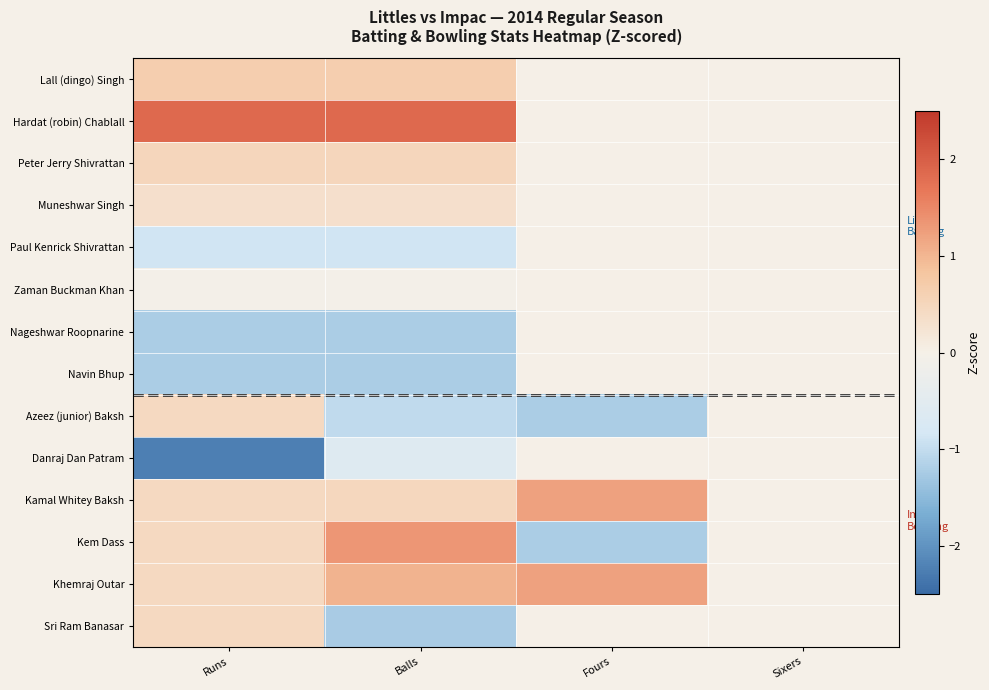

Reading left to right, list all the values displayed in this chart.

Lall (dingo) Singh: Runs=0.7	Balls=0.7	Fours=0.0	Sixers=0.0
Hardat (robin) Chablall: Runs=1.9	Balls=1.9	Fours=0.0	Sixers=0.0
Peter Jerry Shivrattan: Runs=0.5	Balls=0.5	Fours=0.0	Sixers=0.0
Muneshwar Singh: Runs=0.3	Balls=0.3	Fours=0.0	Sixers=0.0
Paul Kenrick Shivrattan: Runs=-0.9	Balls=-0.9	Fours=0.0	Sixers=0.0
Zaman Buckman Khan: Runs=-0.0	Balls=-0.0	Fours=0.0	Sixers=0.0
Nageshwar Roopnarine: Runs=-1.2	Balls=-1.2	Fours=0.0	Sixers=0.0
Navin Bhup: Runs=-1.2	Balls=-1.2	Fours=0.0	Sixers=0.0
Azeez (junior) Baksh: Runs=0.4	Balls=-1.0	Fours=-1.2	Sixers=0.0
Danraj Dan Patram: Runs=-2.2	Balls=-0.6	Fours=0.0	Sixers=0.0
Kamal Whitey Baksh: Runs=0.4	Balls=0.5	Fours=1.2	Sixers=0.0
Kem Dass: Runs=0.4	Balls=1.3	Fours=-1.2	Sixers=0.0
Khemraj Outar: Runs=0.4	Balls=1.0	Fours=1.2	Sixers=0.0
Sri Ram Banasar: Runs=0.4	Balls=-1.2	Fours=0.0	Sixers=0.0